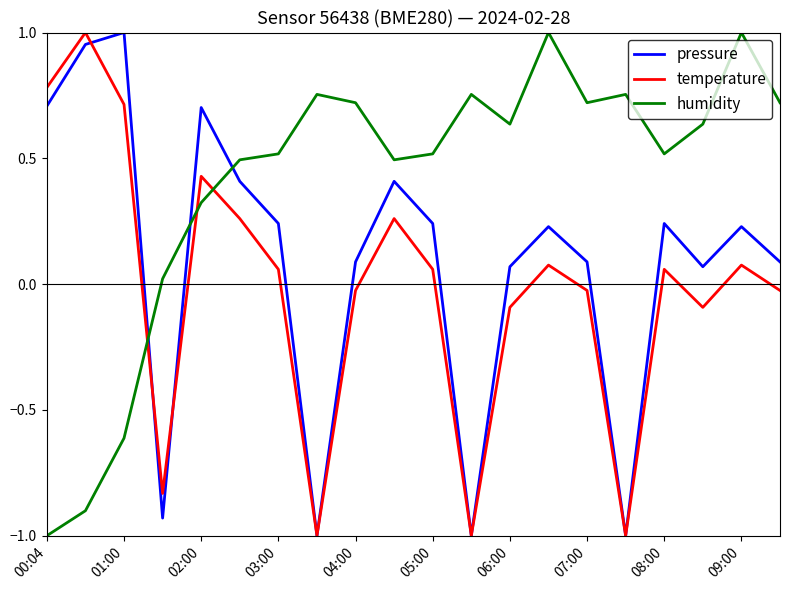

What is the smallest value displayed?

-1.0